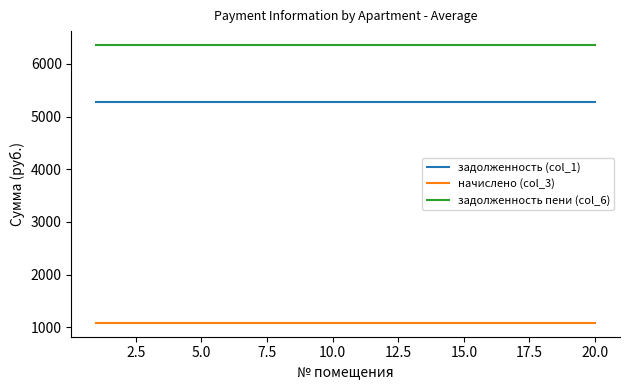

True or false: задолженность (col_1) and начислено (col_3) cross at least once.

False